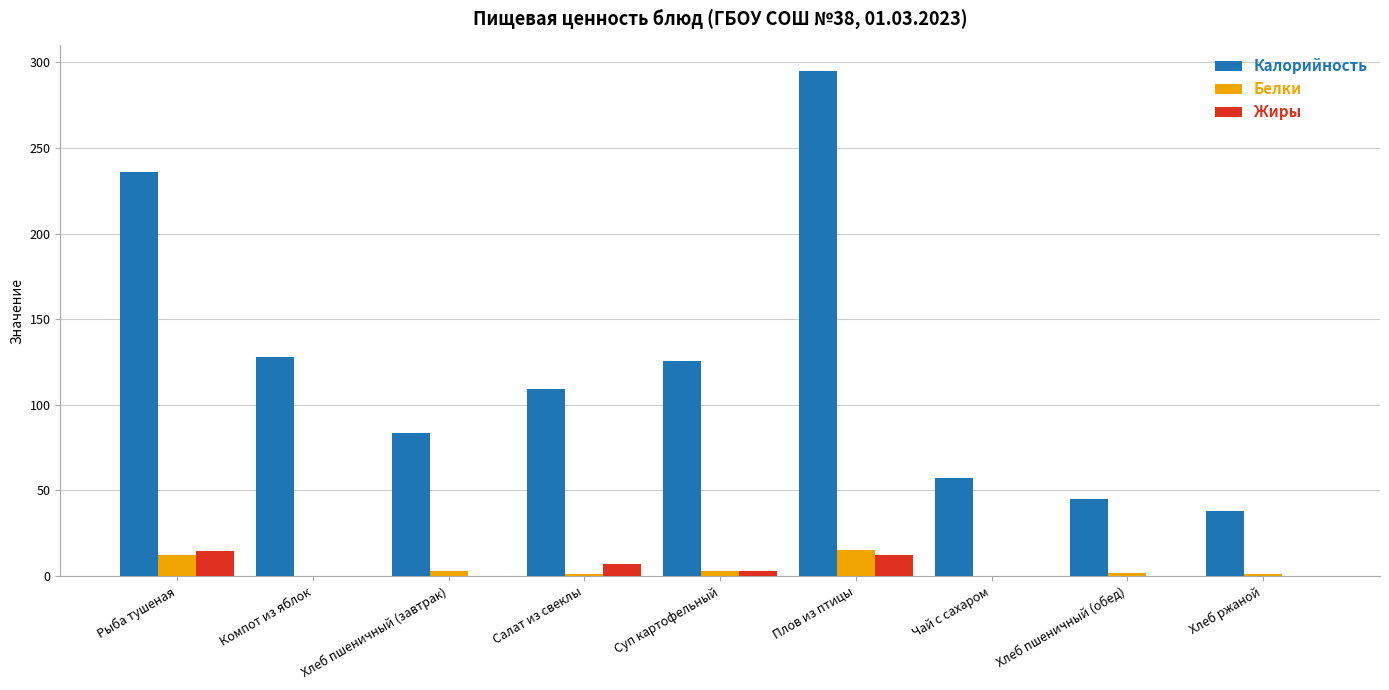

What is the sum of all Белки values?

37.3